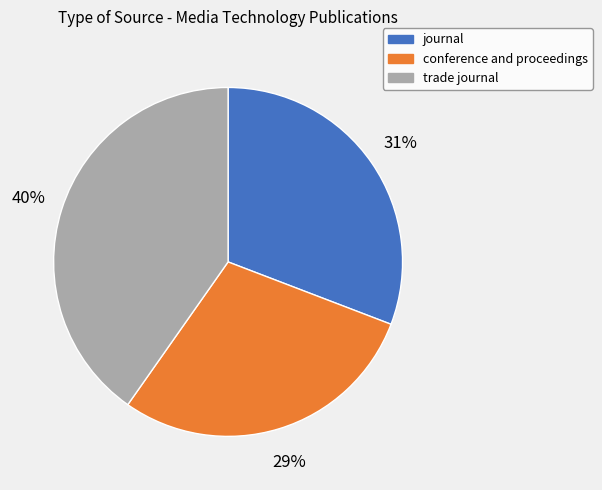

Approximately how many times larger is the value at conference and proceedings compared to trade journal?

0.7